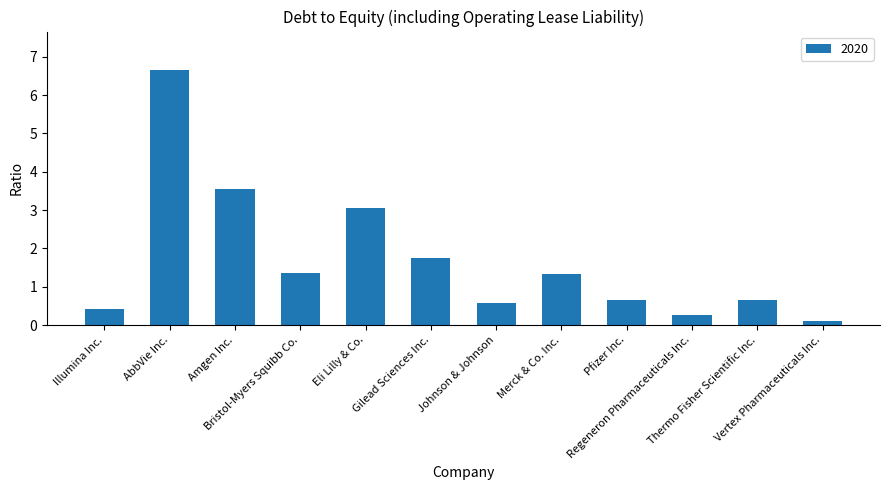

What position from the left is Eli Lilly & Co.?

5